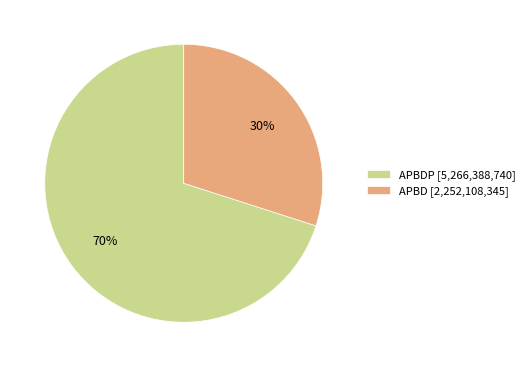

Rank the categories by value from lowest to highest.

APBD [2,252,108,345], APBDP [5,266,388,740]